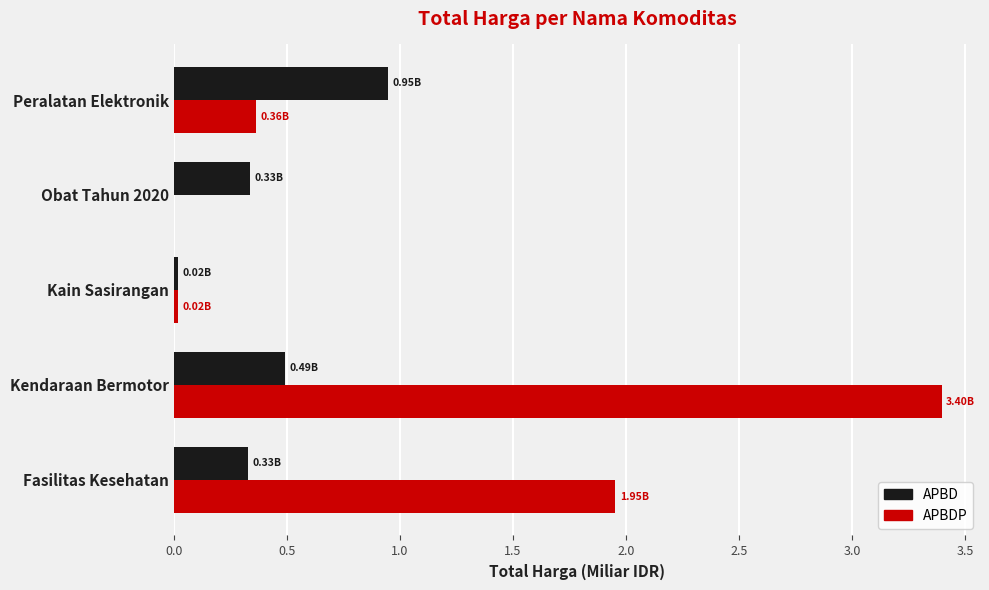

What are all the series names shown in the legend?

APBD, APBDP